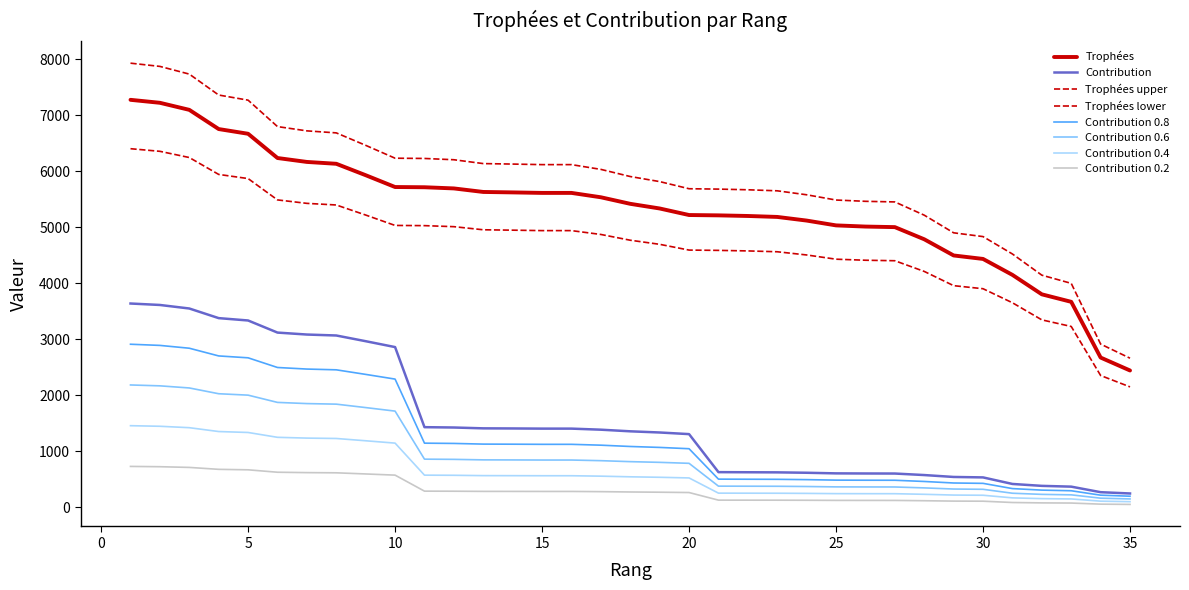

What is the difference between the maximum and minimum values in the Contribution series?

3392.0